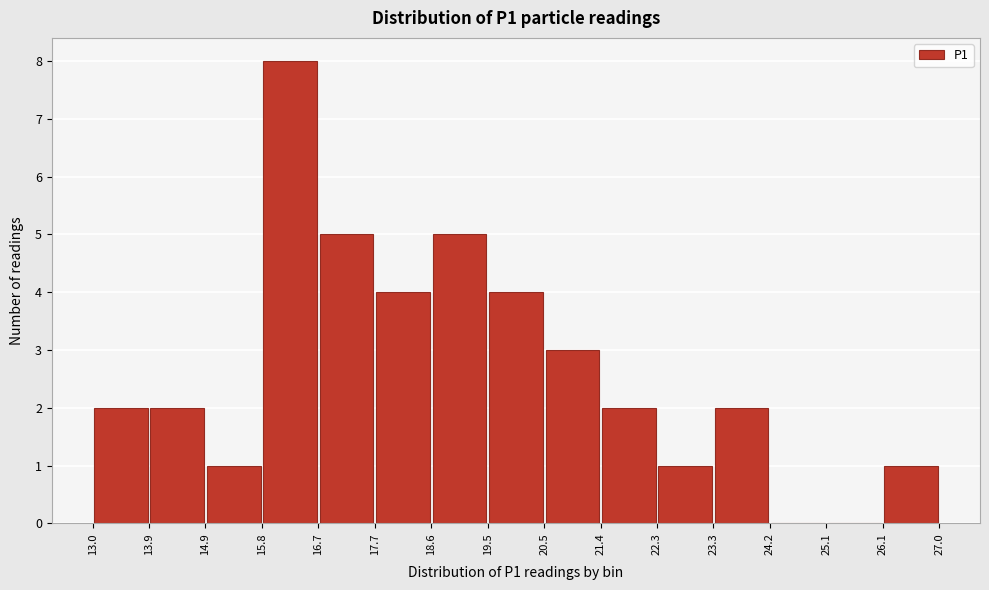

Reading left to right, transcribe this chart: for each bar, give the range it covers on the x-axis and its height. The values are not printed on the chart, so give them approximately, as read against the axis.

13.0 to 13.9: 2
13.9 to 14.9: 2
14.9 to 15.8: 1
15.8 to 16.7: 8
16.7 to 17.7: 5
17.7 to 18.6: 4
18.6 to 19.5: 5
19.5 to 20.5: 4
20.5 to 21.4: 3
21.4 to 22.3: 2
22.3 to 23.3: 1
23.3 to 24.2: 2
24.2 to 25.1: 0
25.1 to 26.1: 0
26.1 to 27.0: 1